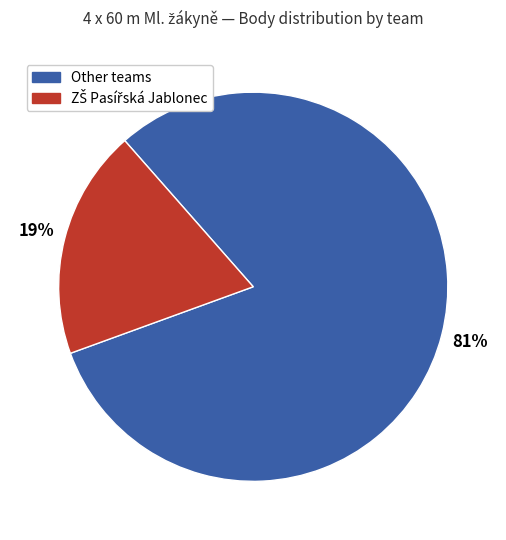

To the nearest percent, what is the average slice percentage?

50%